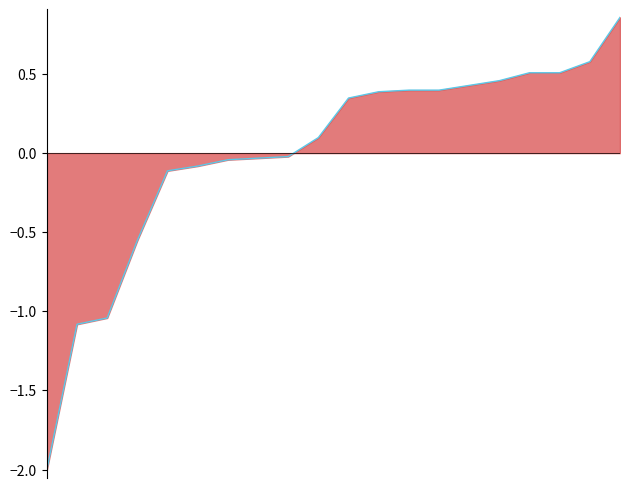

Is it true that the value at 2 is -1.0?

True